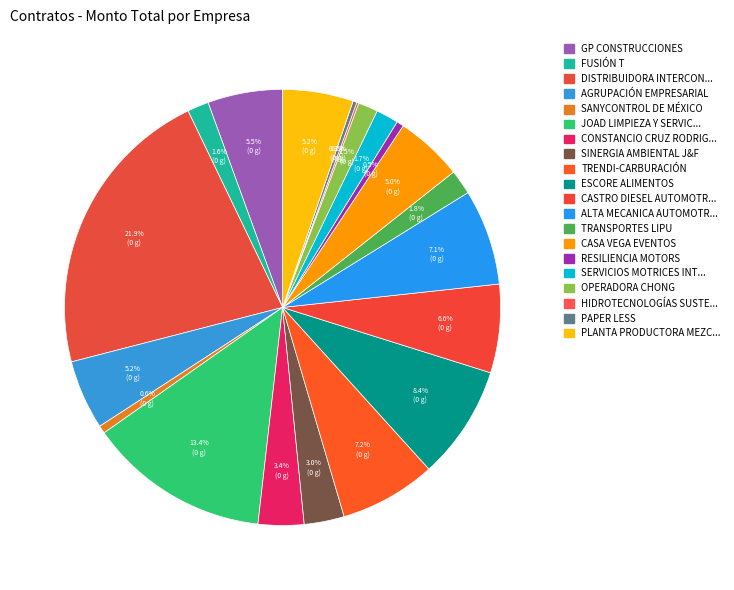

Count the number of slices in the pie.

20